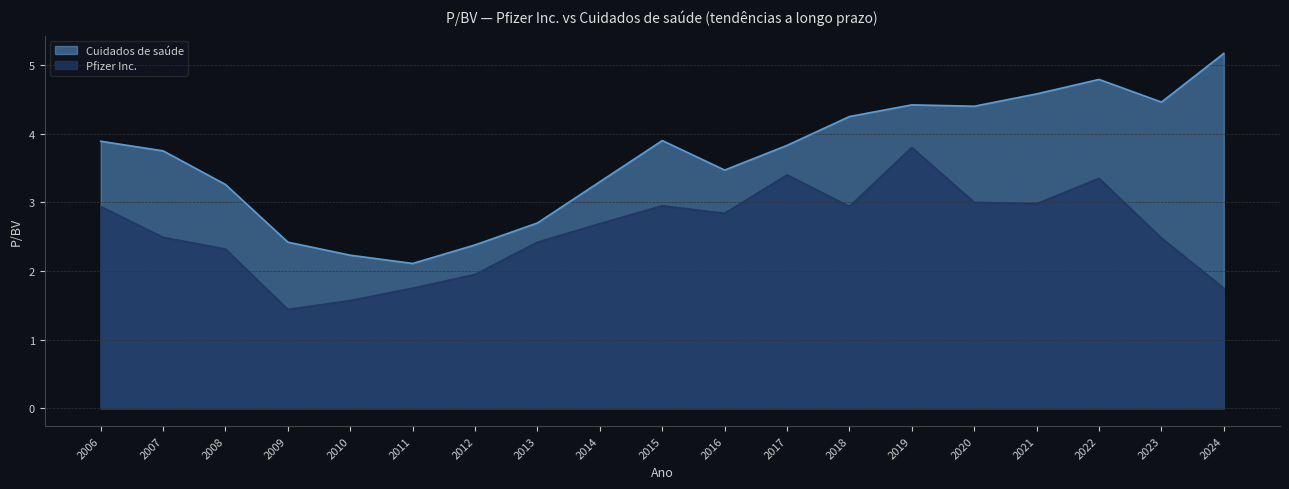

How many values in the Pfizer Inc. series are below 2?

5